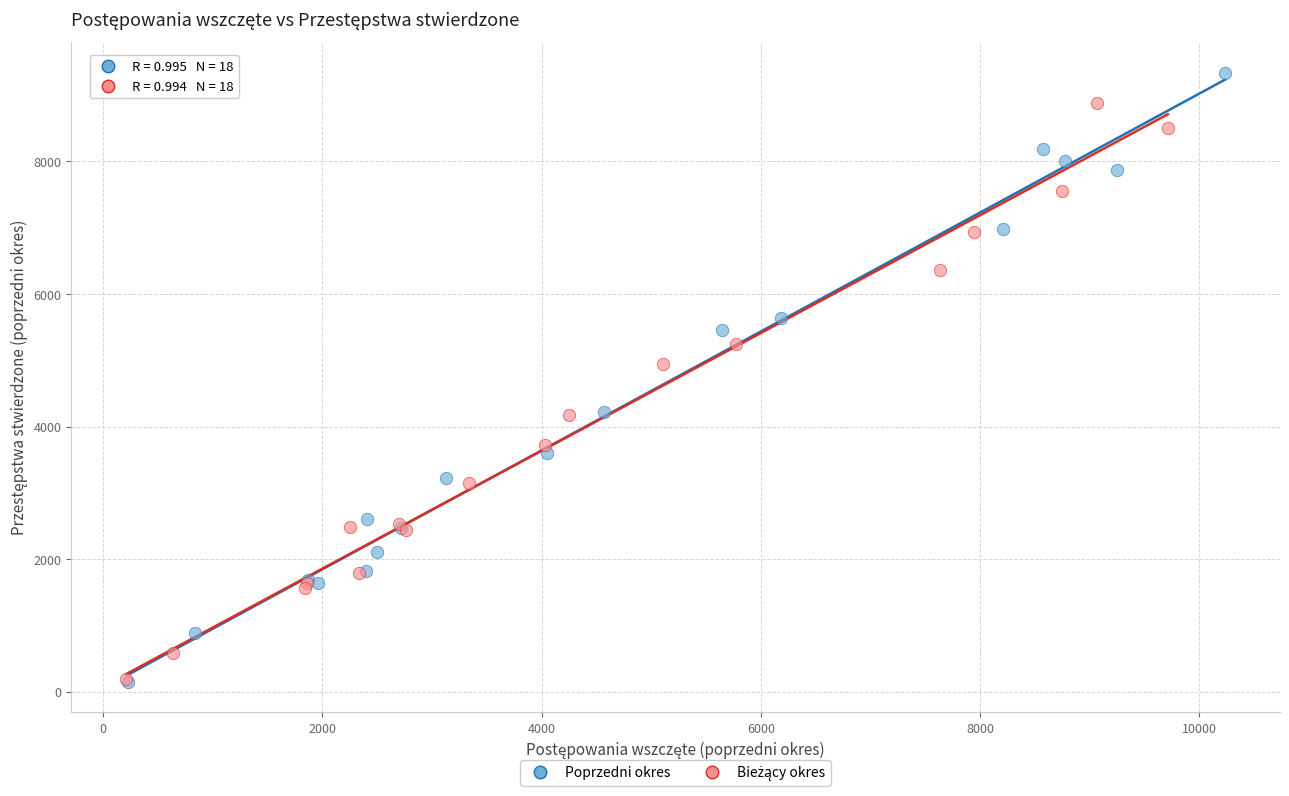

Which series has the largest Y range (max minus min)?

Poprzedni okres